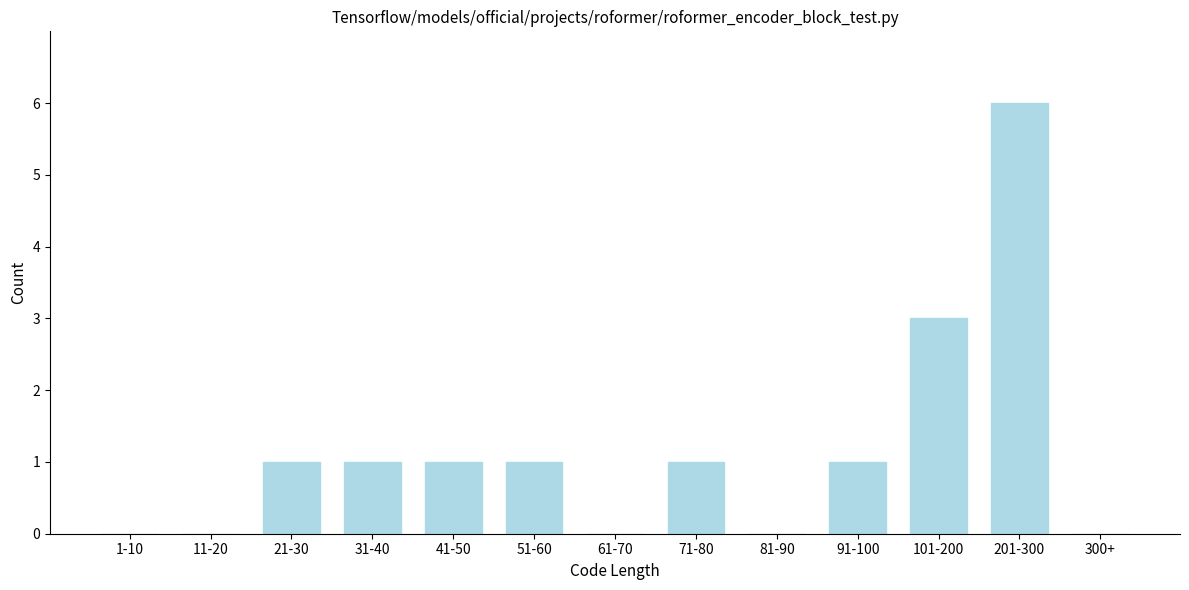

Reading left to right, what are all the values shown in this chart?

1-10=0	11-20=0	21-30=1	31-40=1	41-50=1	51-60=1	61-70=0	71-80=1	81-90=0	91-100=1	101-200=3	201-300=6	300+=0